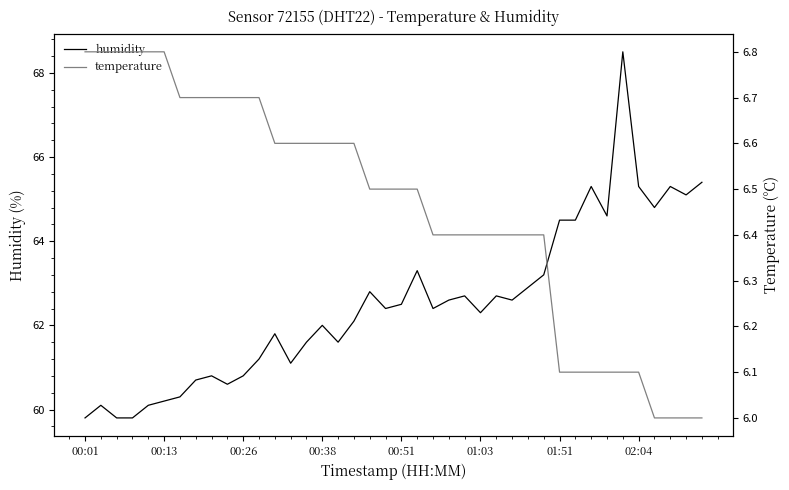

At 9, list the series in order from smallest to largest.

temperature, humidity